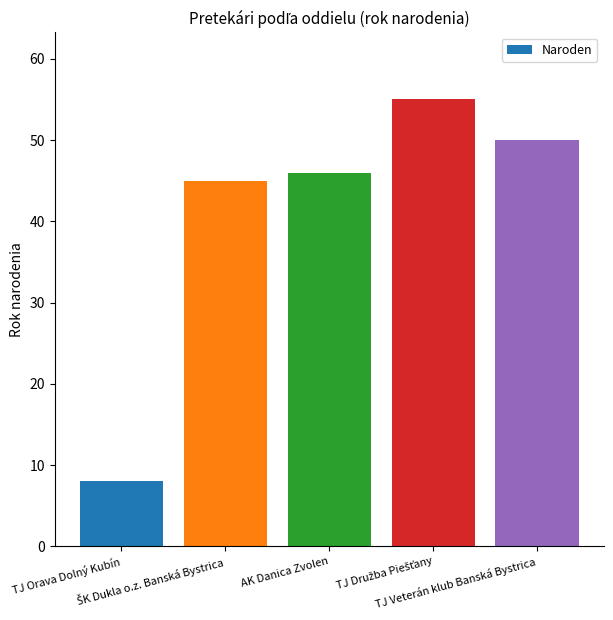

What is the sum of all values?

204